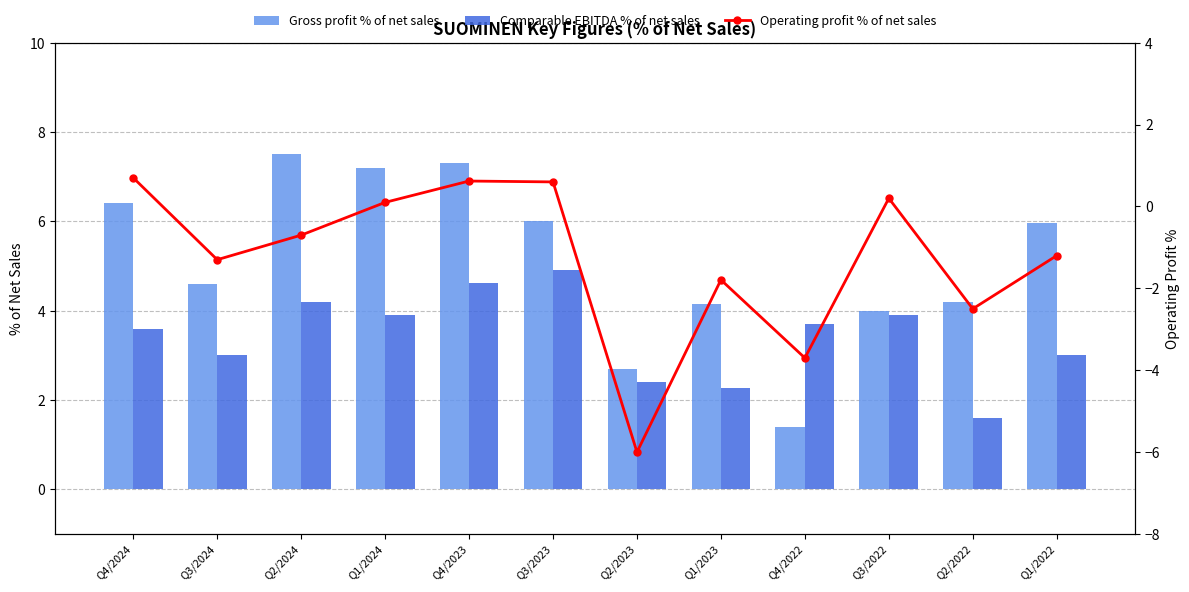

What is the sum of the Operating profit % of net sales values at Q4/2022 and Q3/2022?

-3.5